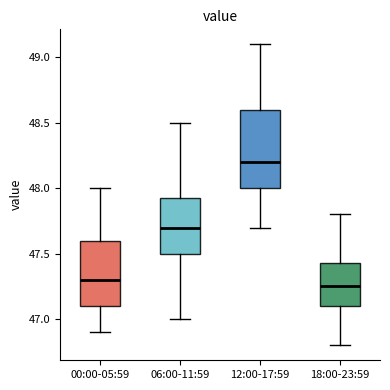

Reading left to right, transcribe this box plot: for each box, give where its median line is, the range the box spans, and where its two whiskers end, as read against the y-axis. The values are not printed on the chart, so give them approximately, as read against the axis.

00:00-05:59: median 47.30, box 47.10 to 47.60, whiskers 46.90 to 48.00
06:00-11:59: median 47.70, box 47.50 to 47.95, whiskers 47.00 to 48.50
12:00-17:59: median 48.20, box 48.00 to 48.60, whiskers 47.70 to 49.10
18:00-23:59: median 47.25, box 47.10 to 47.45, whiskers 46.80 to 47.80